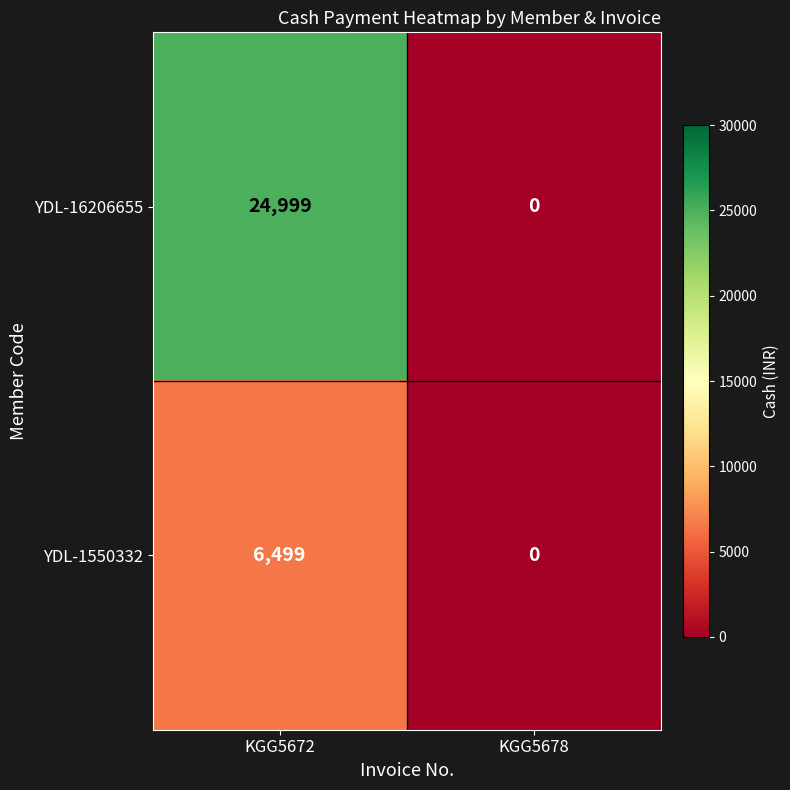

Reading left to right, list all the values displayed in this chart.

YDL-16206655: KGG5672=24999	KGG5678=0
YDL-1550332: KGG5672=6499	KGG5678=0